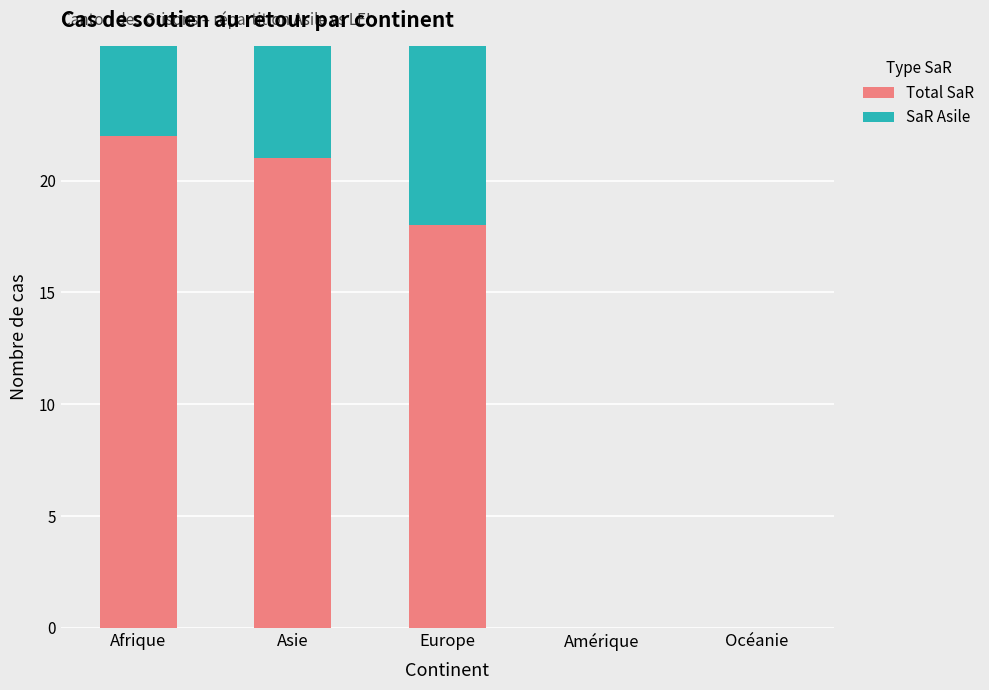

Rank the series by their maximum value, from lowest to highest.

SaR Asile, Total SaR